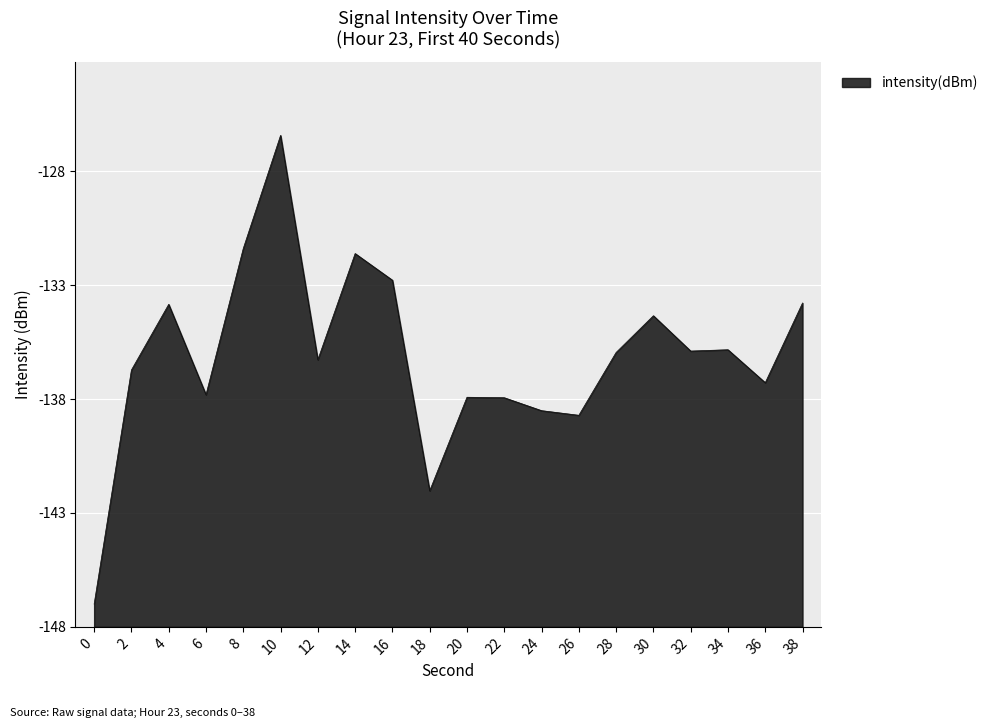

Does the chart display data point markers on the line(s)?

No